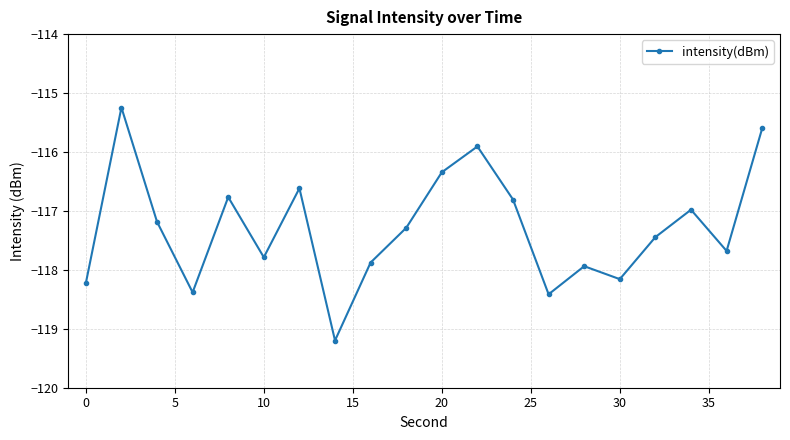

Does the chart have visible grid lines?

Yes